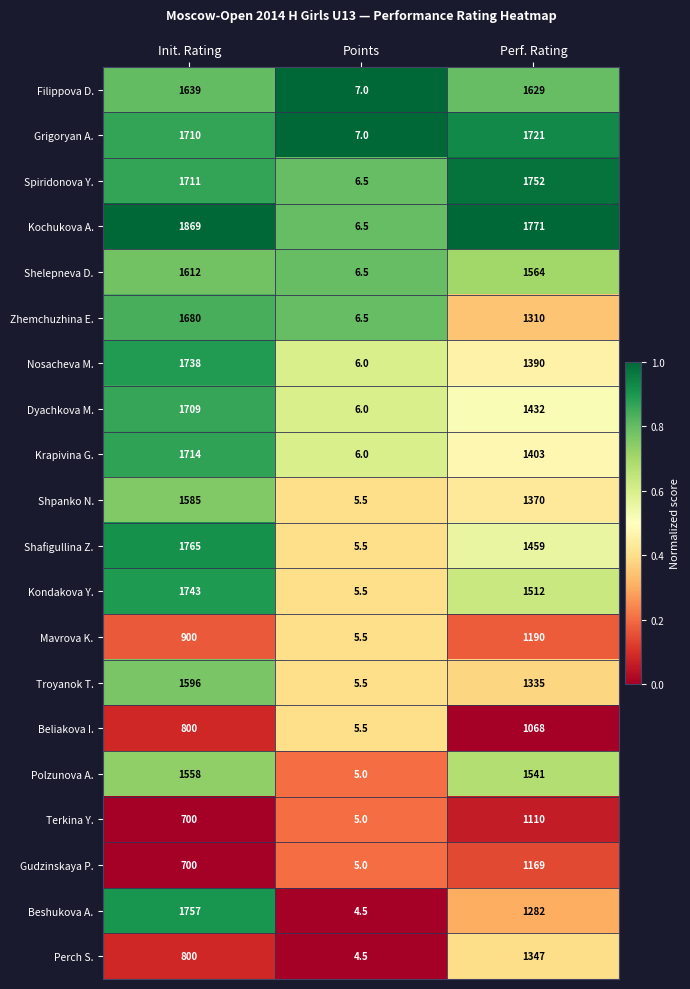

At which category is the sum across all series the highest?

Init. Rating